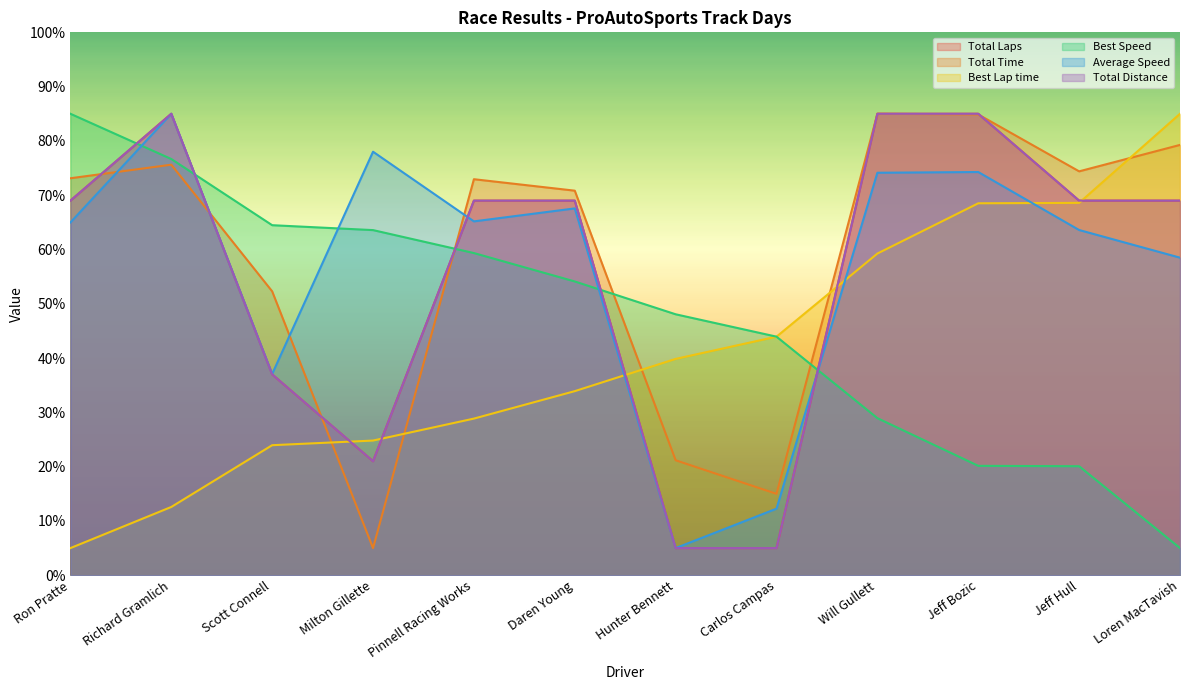

Which series has the largest total across all categories?

Total Time